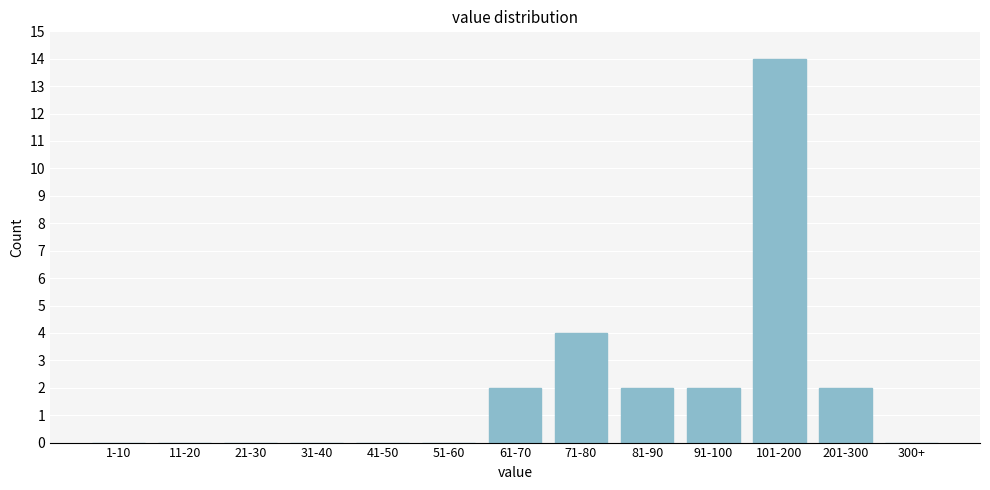

Reading left to right, transcribe all the data shown in this chart.

1-10=0	11-20=0	21-30=0	31-40=0	41-50=0	51-60=0	61-70=2	71-80=4	81-90=2	91-100=2	101-200=14	201-300=2	300+=0